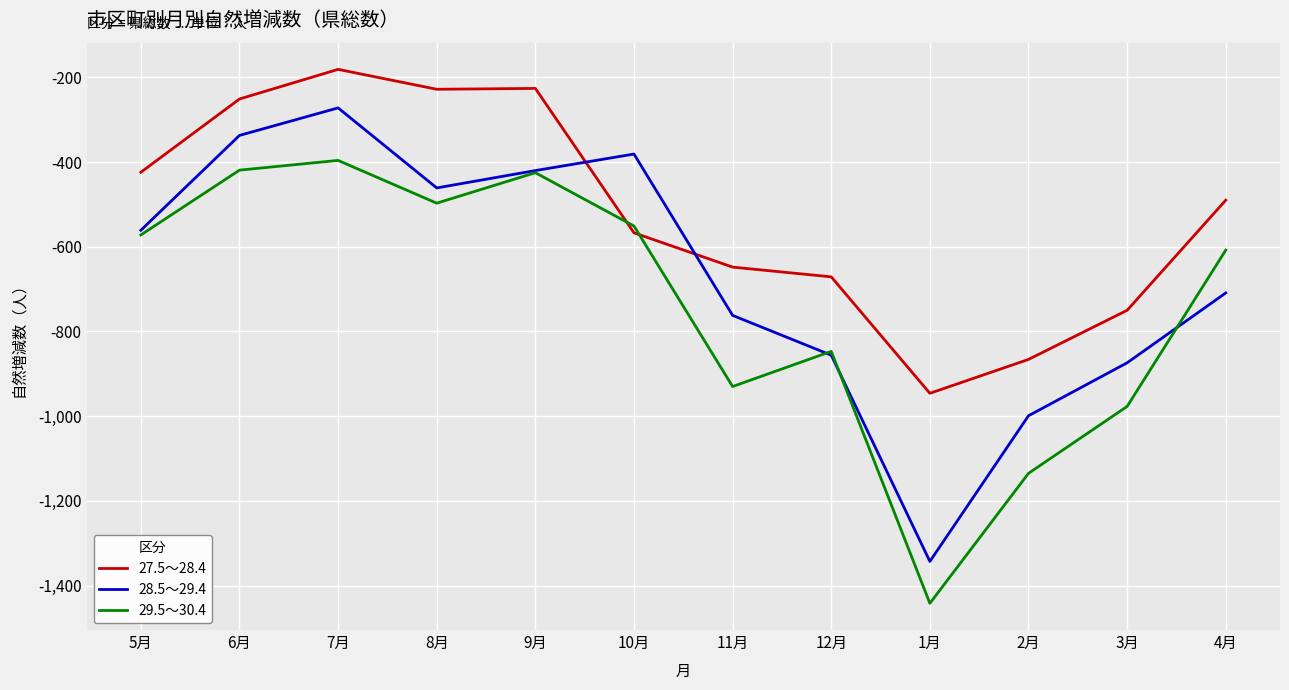

Where is the first local minimum for 29.5～30.4?

8月